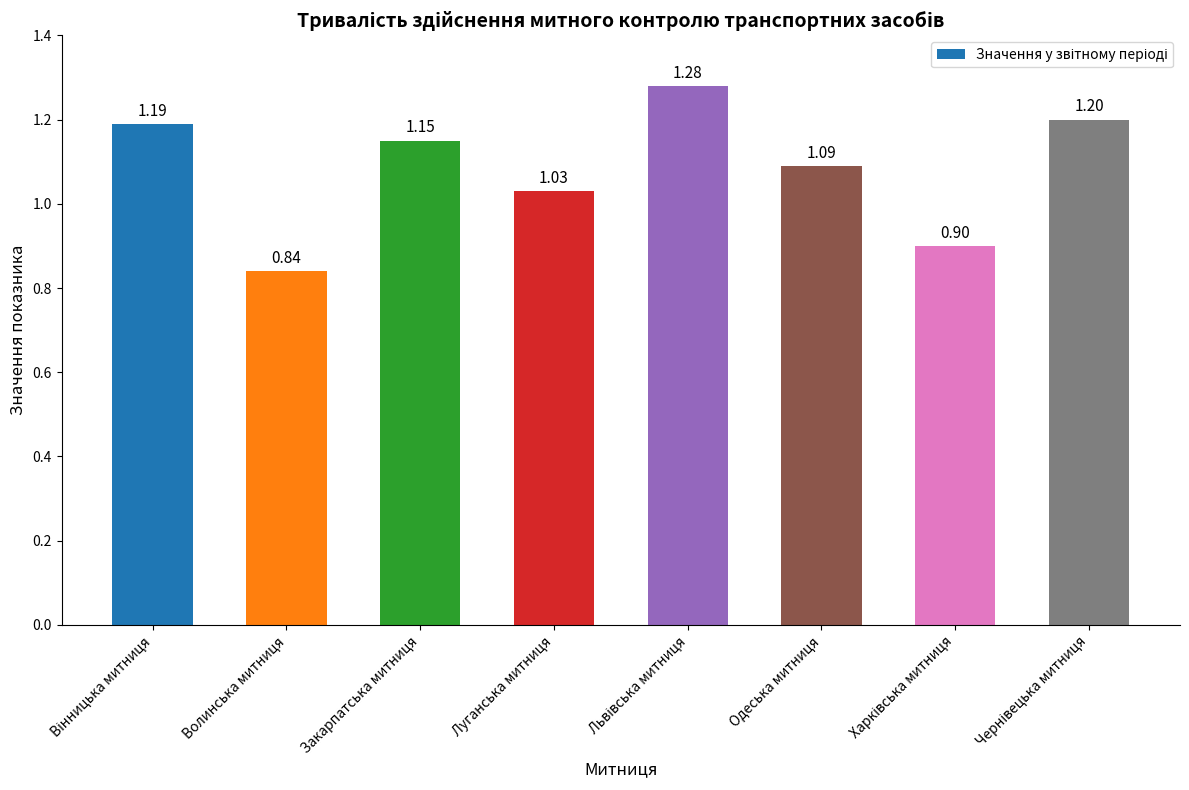

Where is the data nearest to the value 1?

Луганська митниця